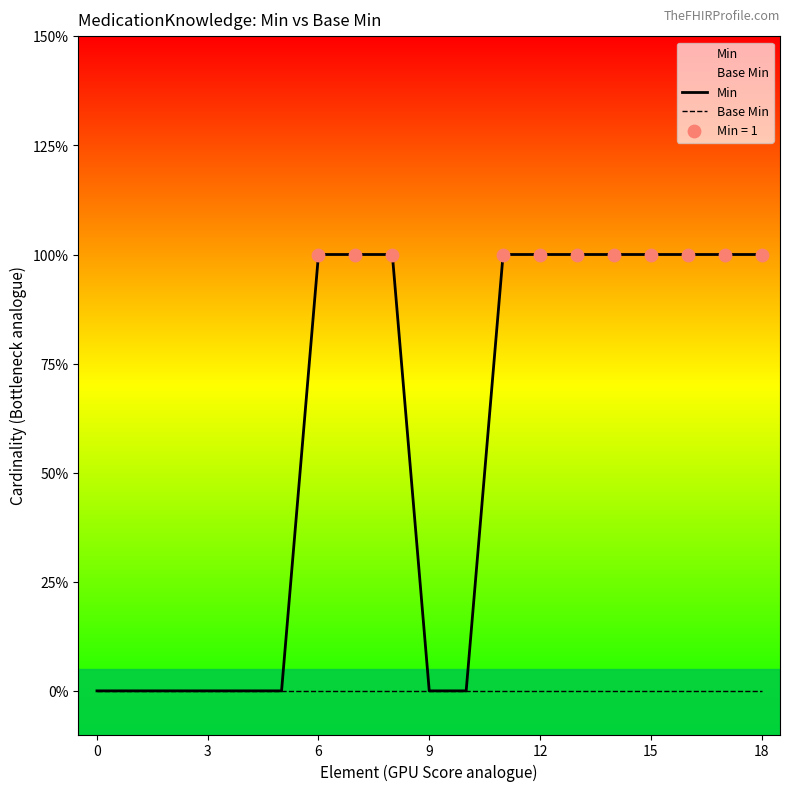

Which series contains the highest Y value?

Min